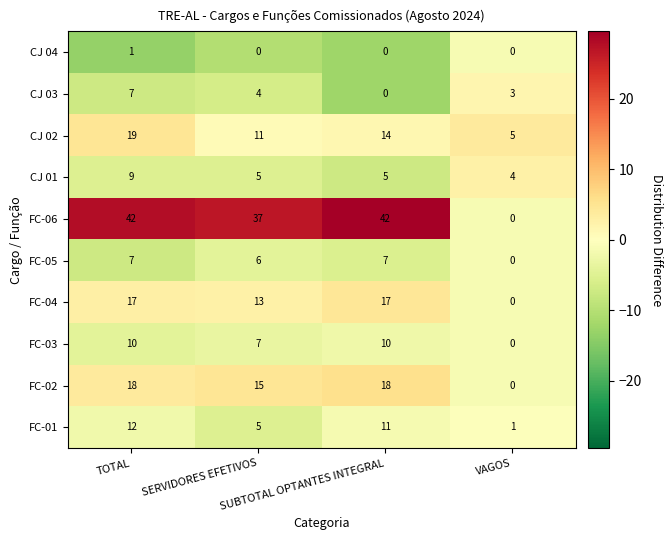

Which series has the largest total across all categories?

FC-06